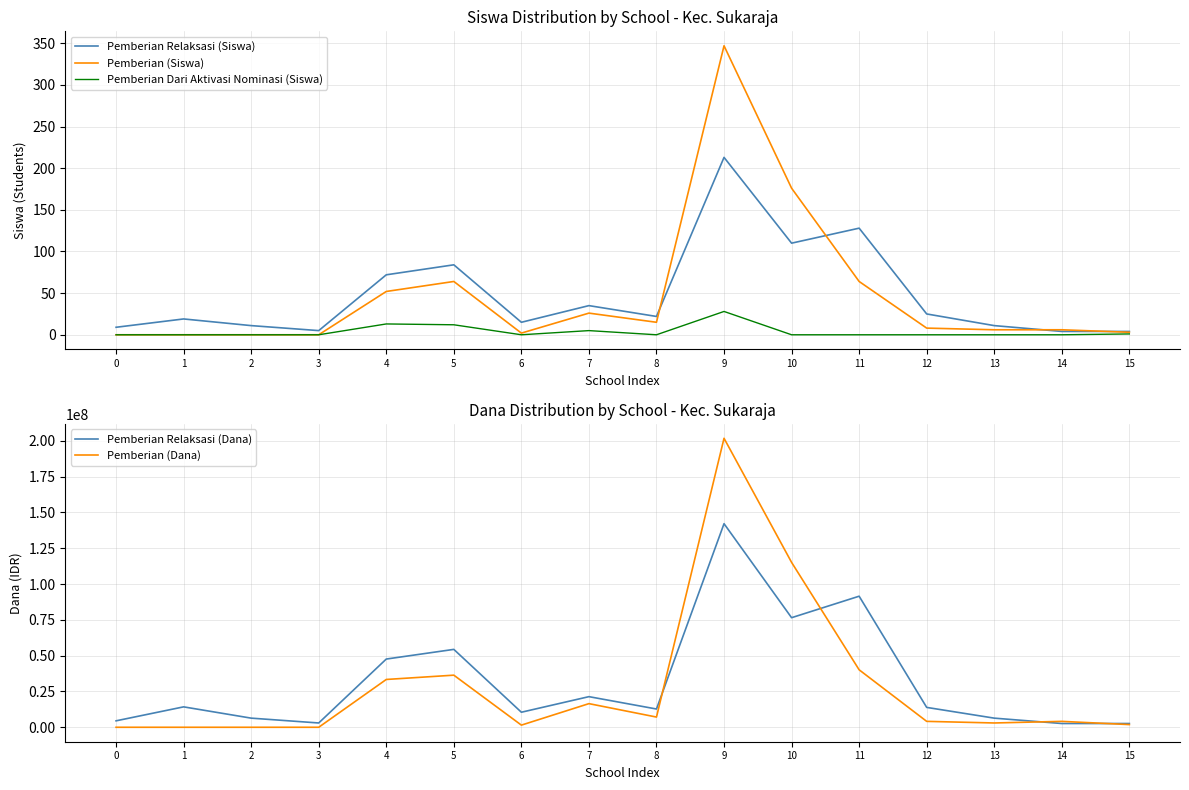

Is the value of Pemberian (Siswa) at 9 greater than the value of Pemberian (Dana) at 12?

No